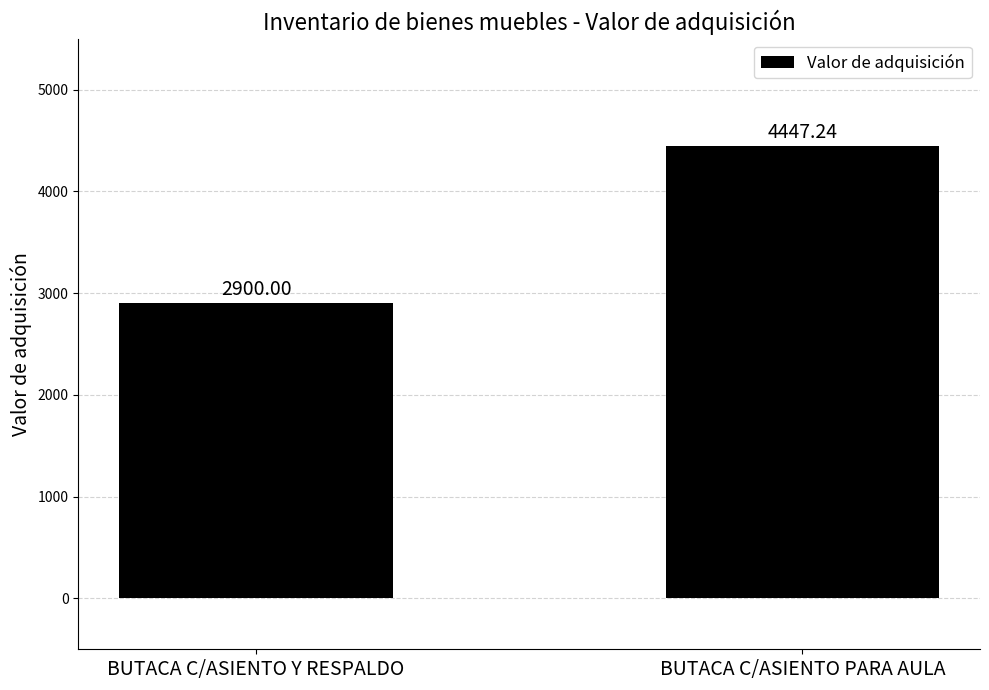

How many series are shown in this chart?

1